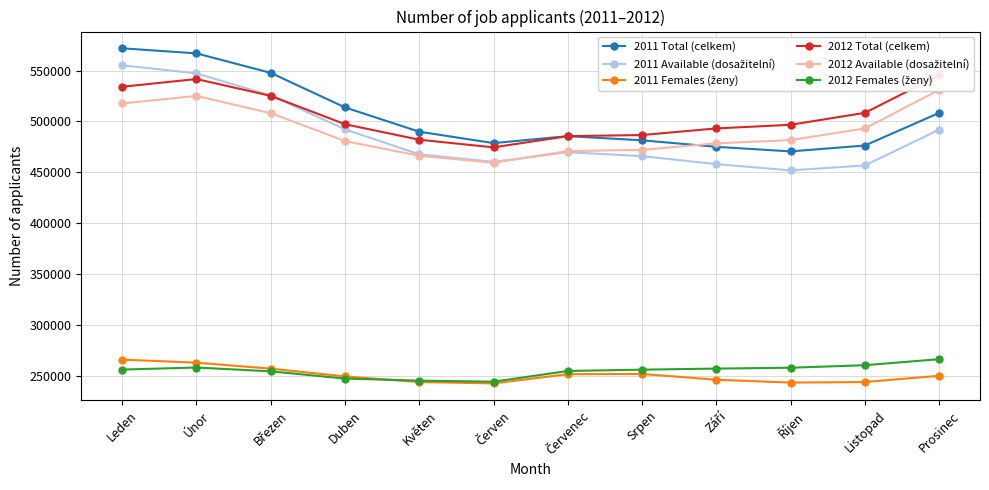

List the series in order of their peak value, lowest first.

2011 Females (ženy), 2012 Females (ženy), 2012 Available (dosažitelní), 2012 Total (celkem), 2011 Available (dosažitelní), 2011 Total (celkem)